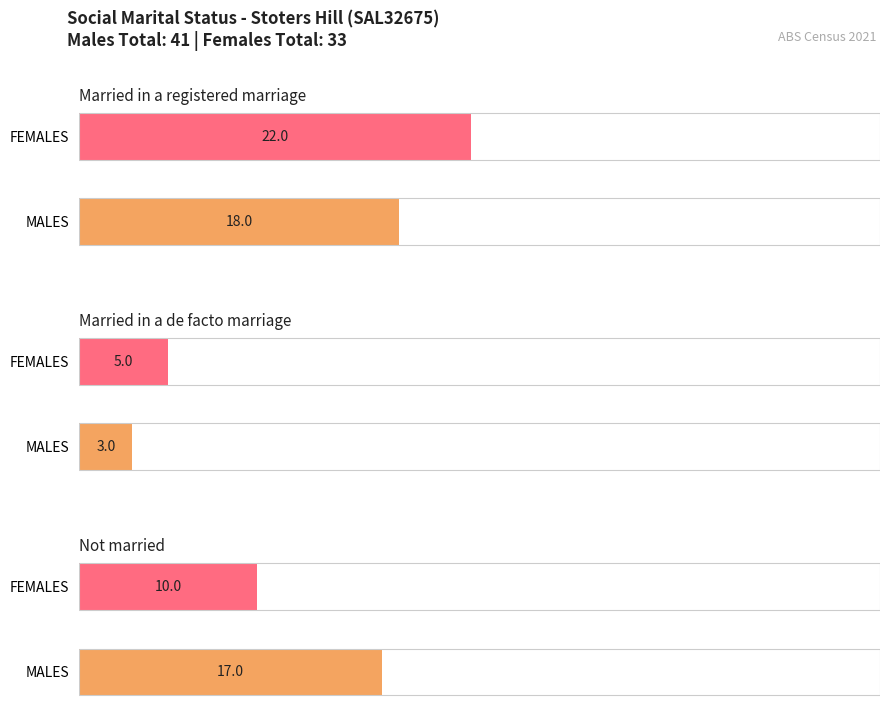

Reading left to right, list all the values displayed in this chart.

Married in a registered marriage: 18	22
Married in a de facto marriage: 3	5
Not married: 17	10